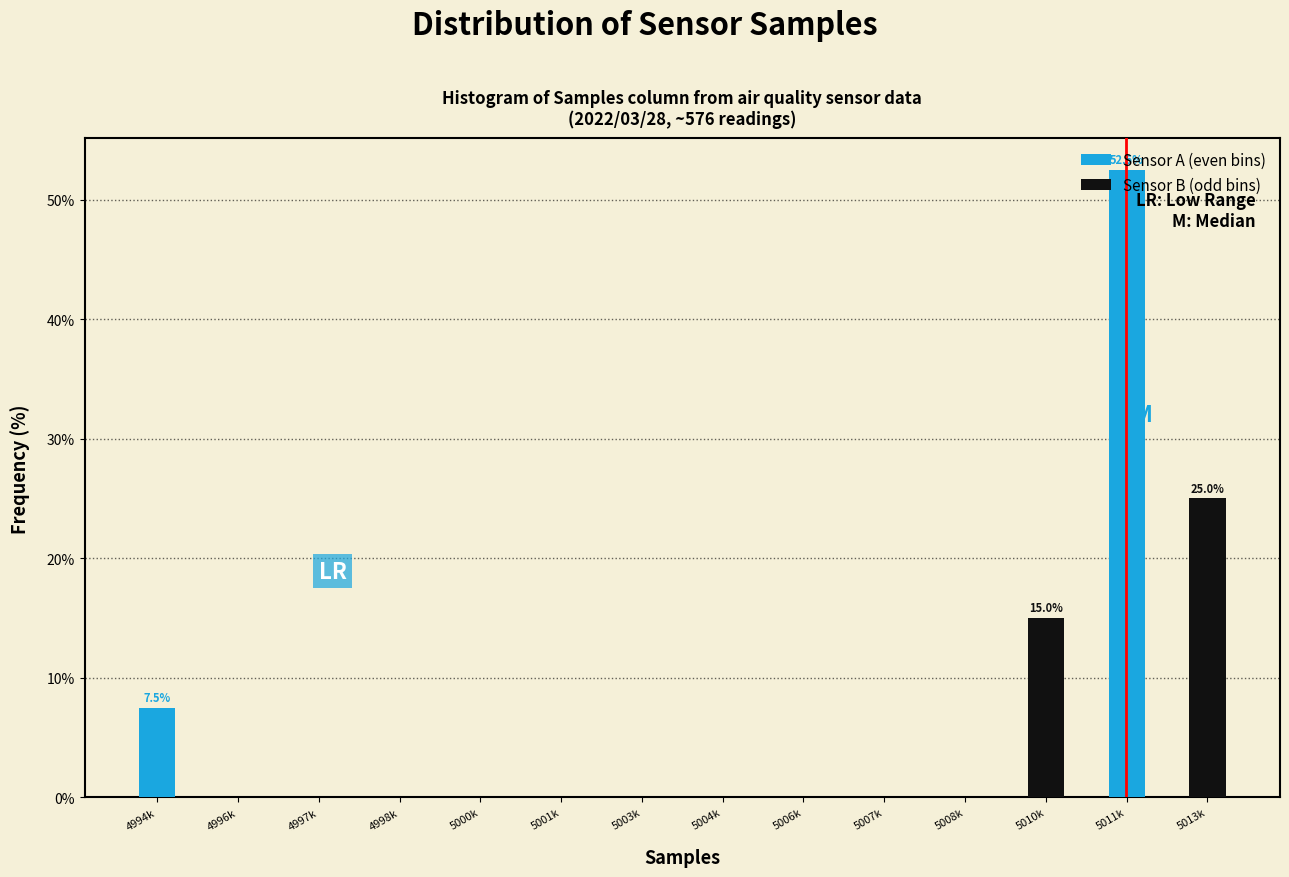

Between 5003k and 5013k, which series saw the biggest shift?

Sensor A (even bins)